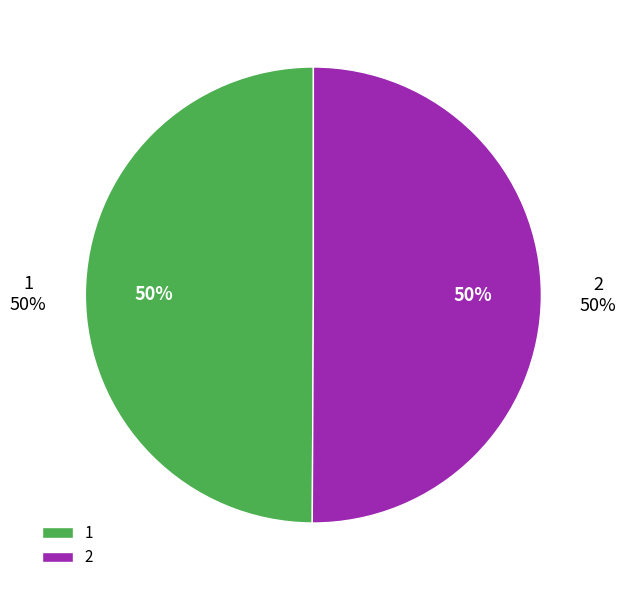

What is the majority slice?

2